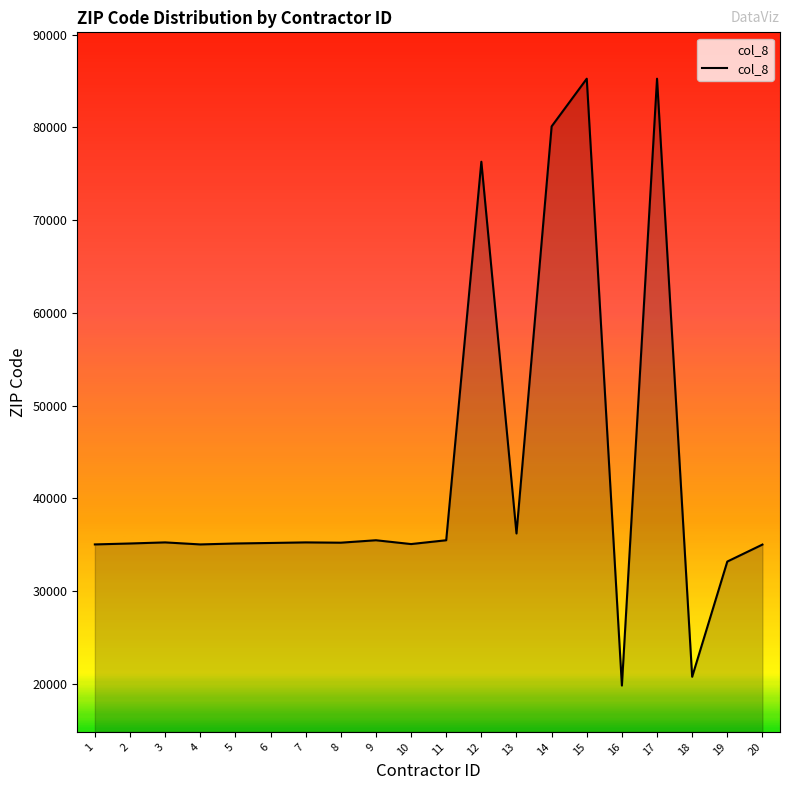

What is the greatest value displayed?

85258